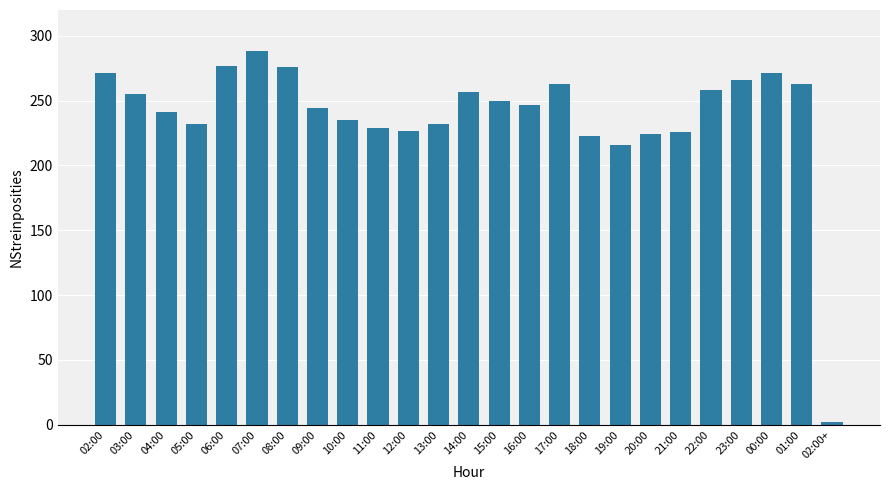

Does the chart contain stacked bars?

No